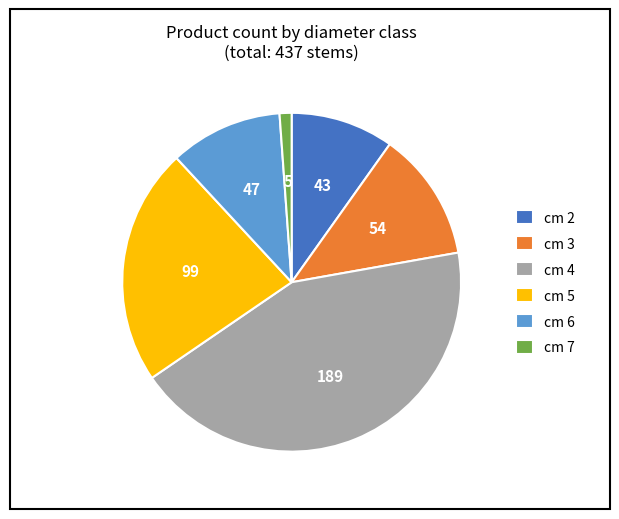

Is there a majority slice in this chart?

No